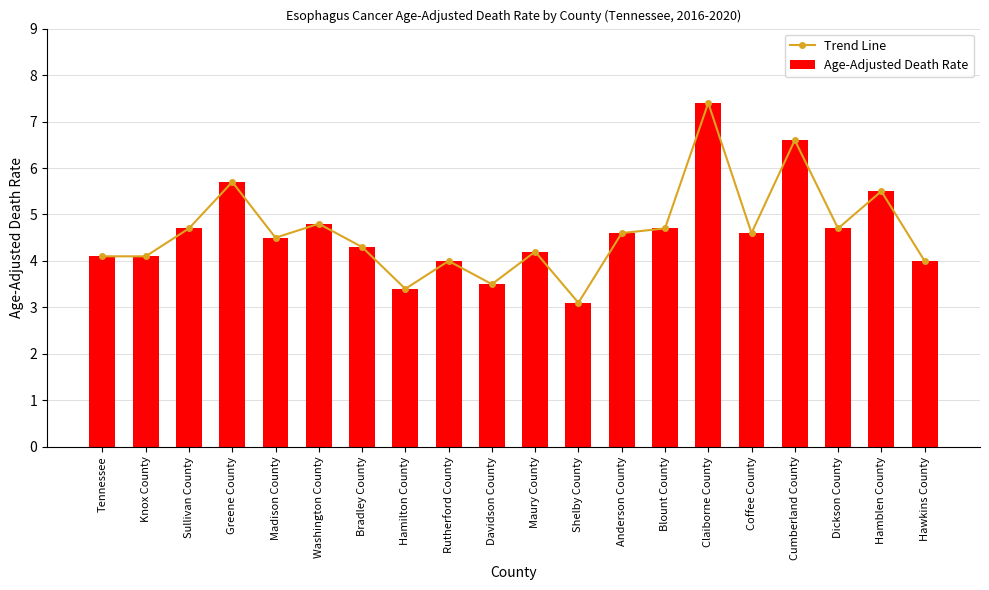

Which label corresponds to the largest value in the chart?

Claiborne County